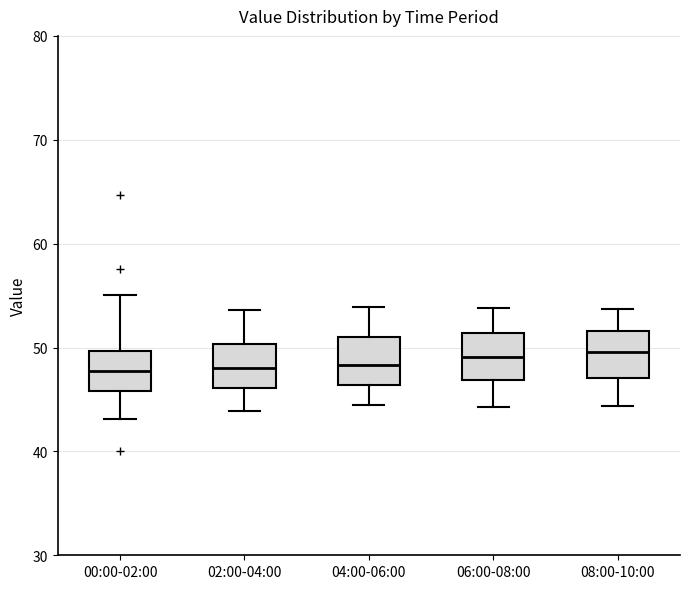

Reading left to right, read every box against the y-axis: the position of its median line, the range the box covers, and the ends of its whiskers. The values are not printed on the chart, so give them approximately, as read against the axis.

00:00-02:00: median 48, box 46 to 50, whiskers 43 to 55
02:00-04:00: median 48, box 46 to 50, whiskers 44 to 54
04:00-06:00: median 48, box 46 to 51, whiskers 45 to 54
06:00-08:00: median 49, box 47 to 51, whiskers 44 to 54
08:00-10:00: median 50, box 47 to 52, whiskers 44 to 54